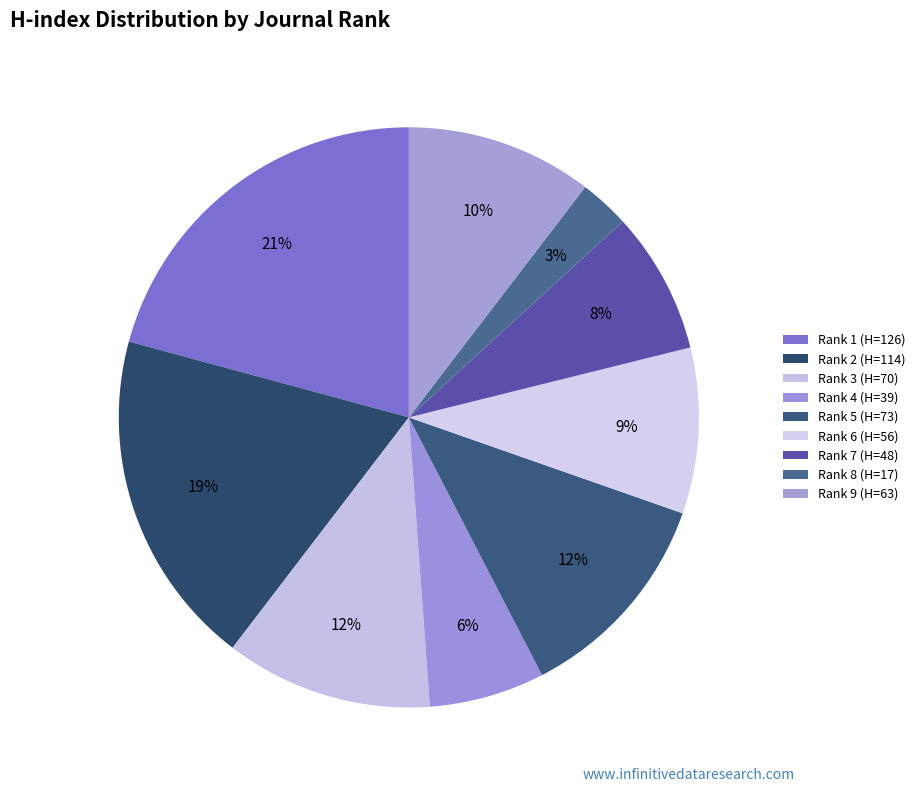

To the nearest percent, what is the difference between the Rank 9 (H=63) and Rank 7 (H=48) slice percentages?

2%